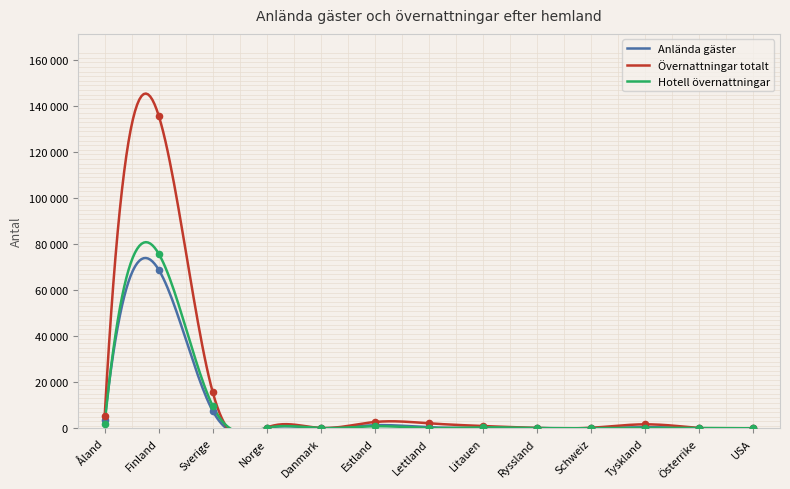

Which series contains the highest Y value?

Övernattningar totalt